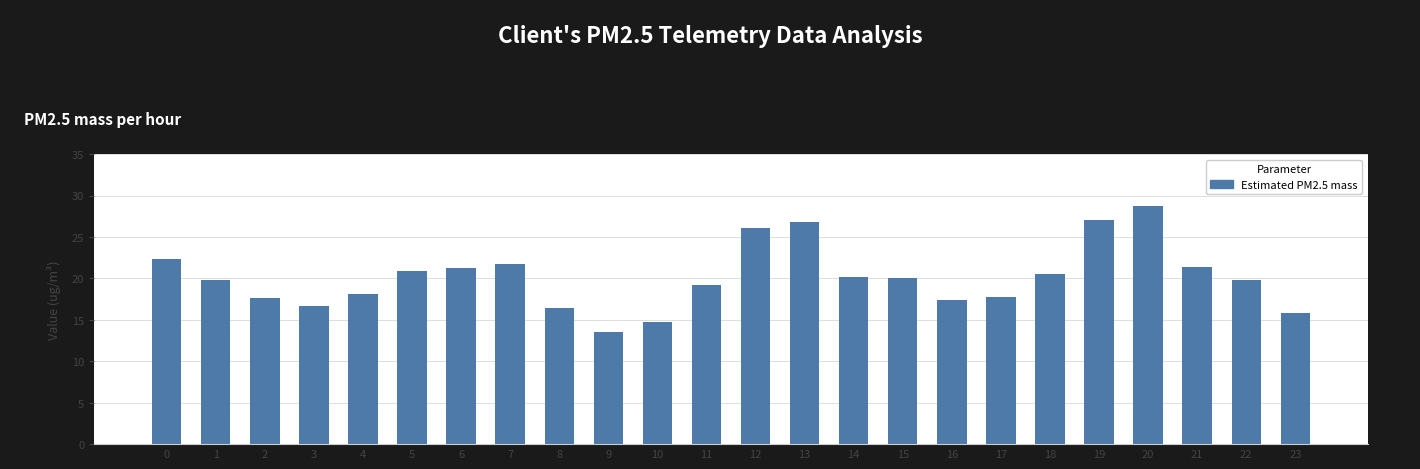

What is the difference between the second highest and minimum values?

13.5